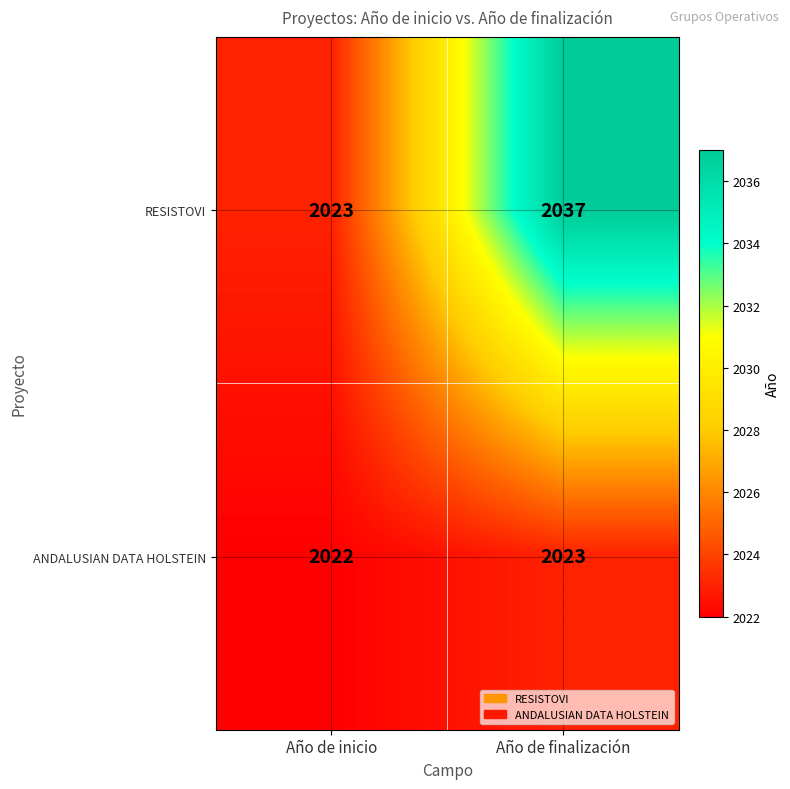

What is the sum of all ANDALUSIAN DATA HOLSTEIN values?

4045